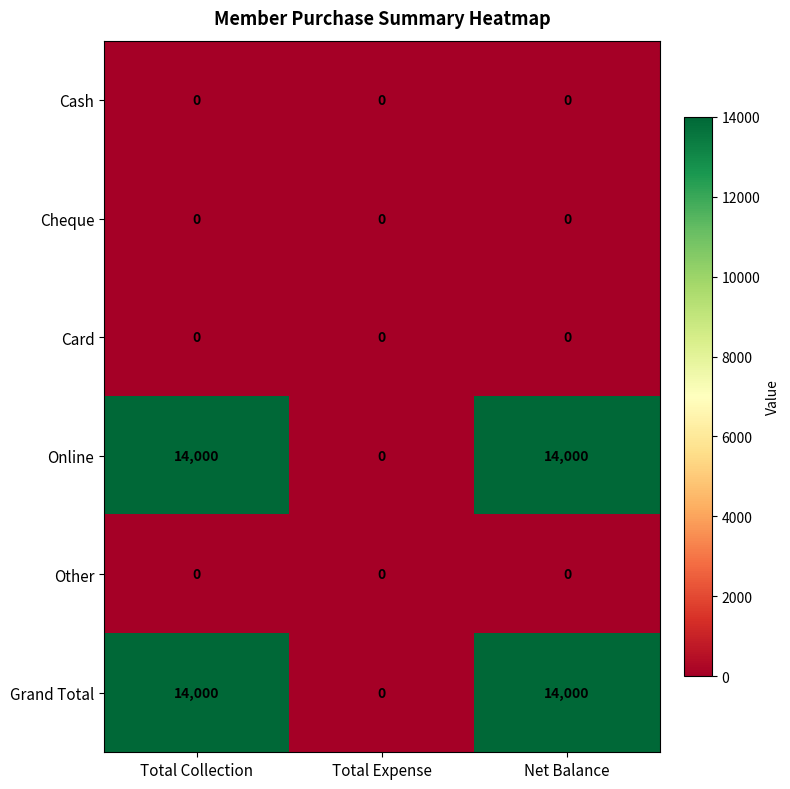

The value of Online at Net Balance is 14000. True or false?

True